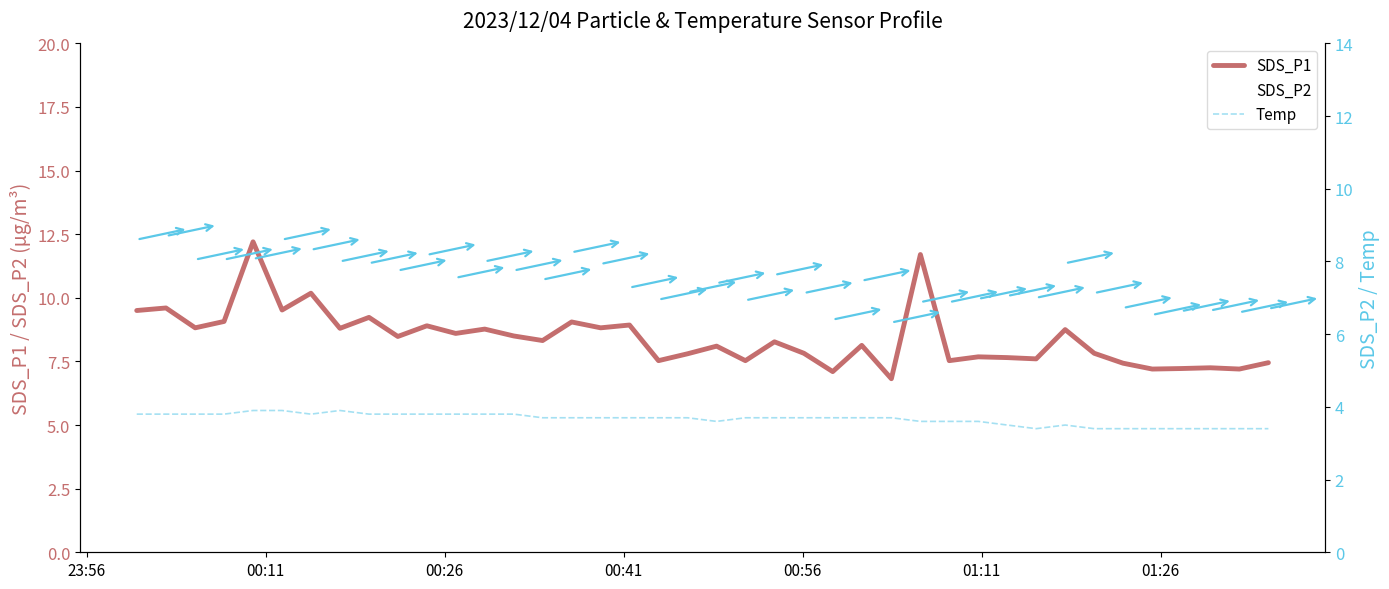

How many distinct data groups are displayed?

3